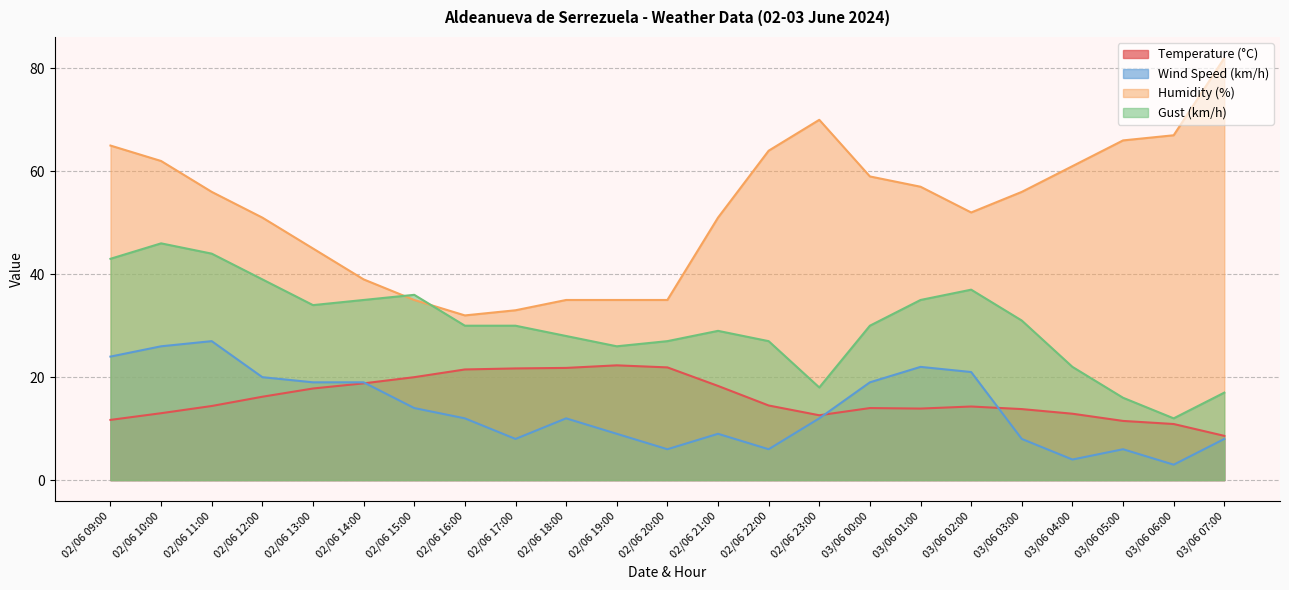

Read the Gust (km/h) value at 03/06 01:00.

35.0